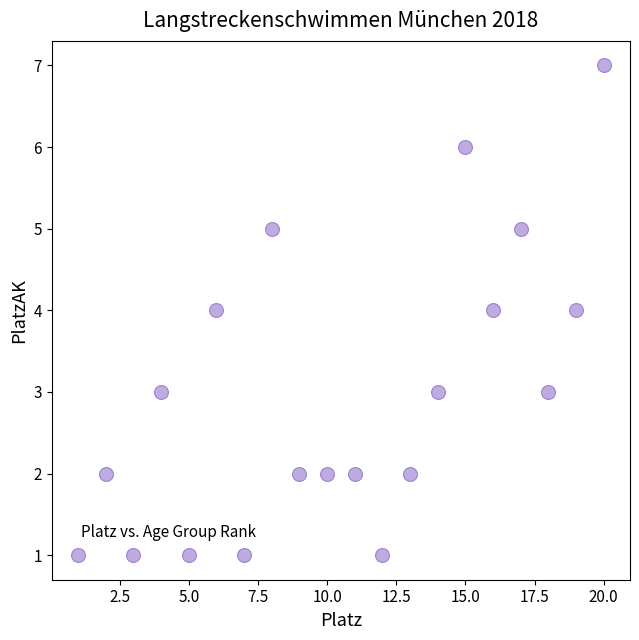

What is the range of Y values (max minus min)?

6